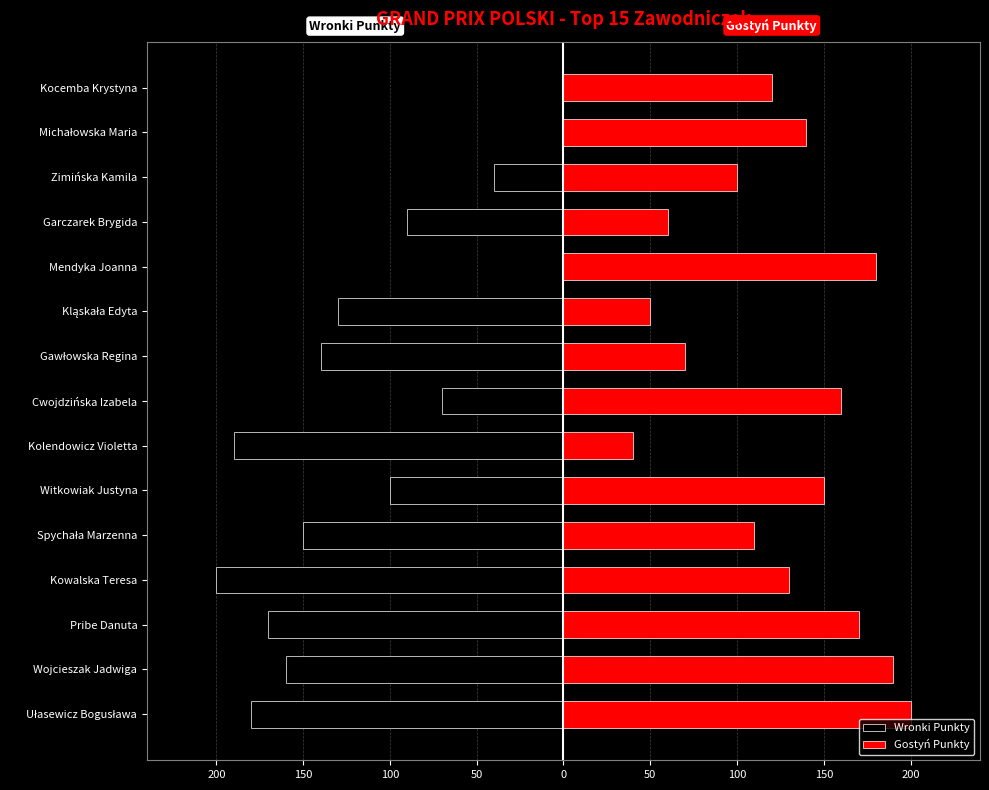

Which series has the widest spread of values?

Wronki Punkty